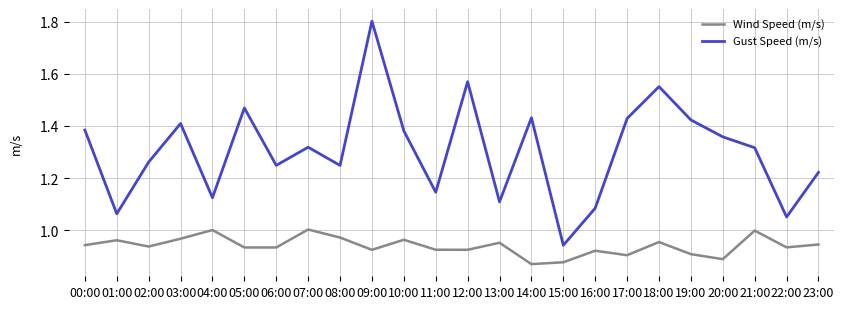

What is the difference between the highest and lowest values at 14:00?

0.6